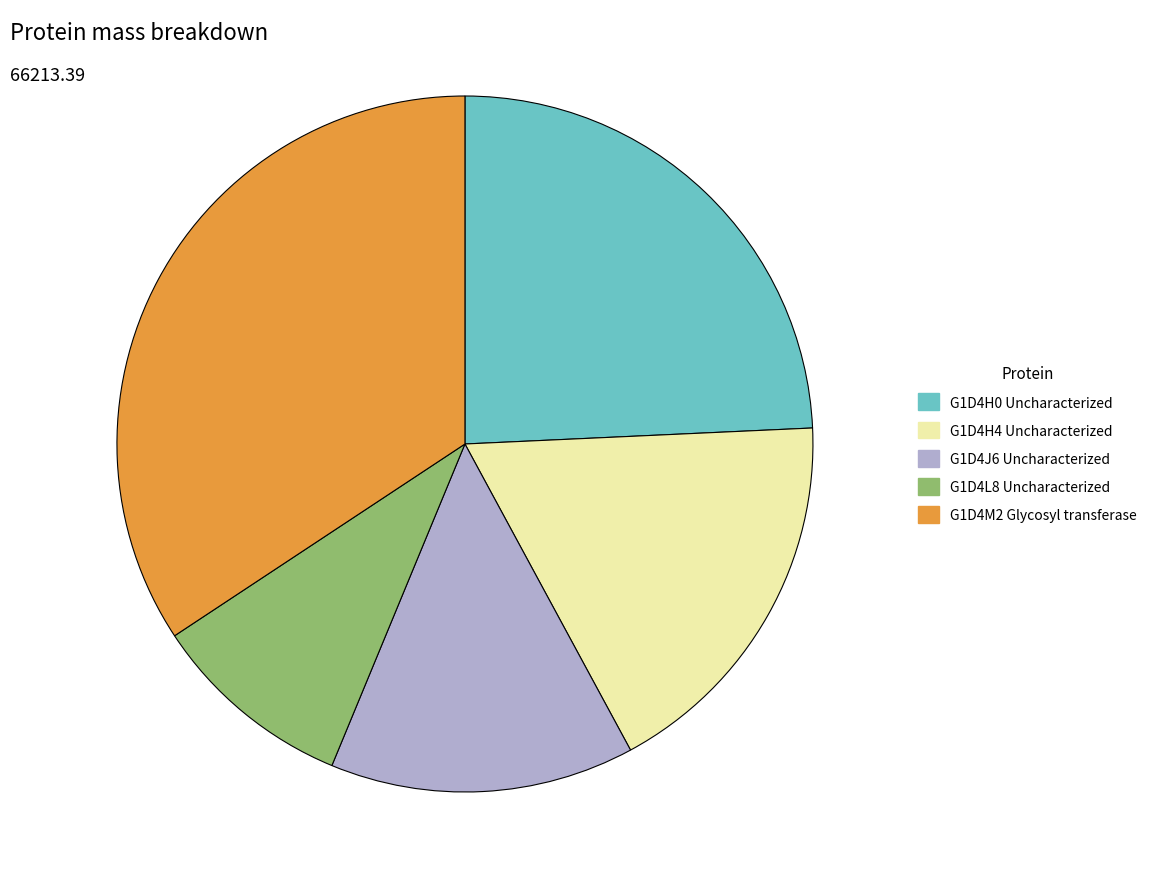

Is it true that G1D4H0 is 36% of the pie?

False